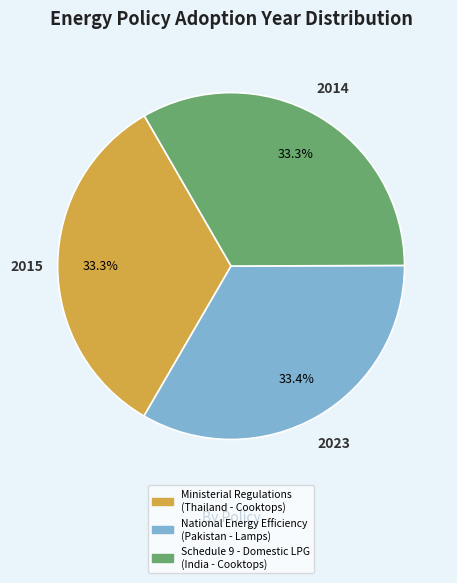

Is there a majority slice in this chart?

No